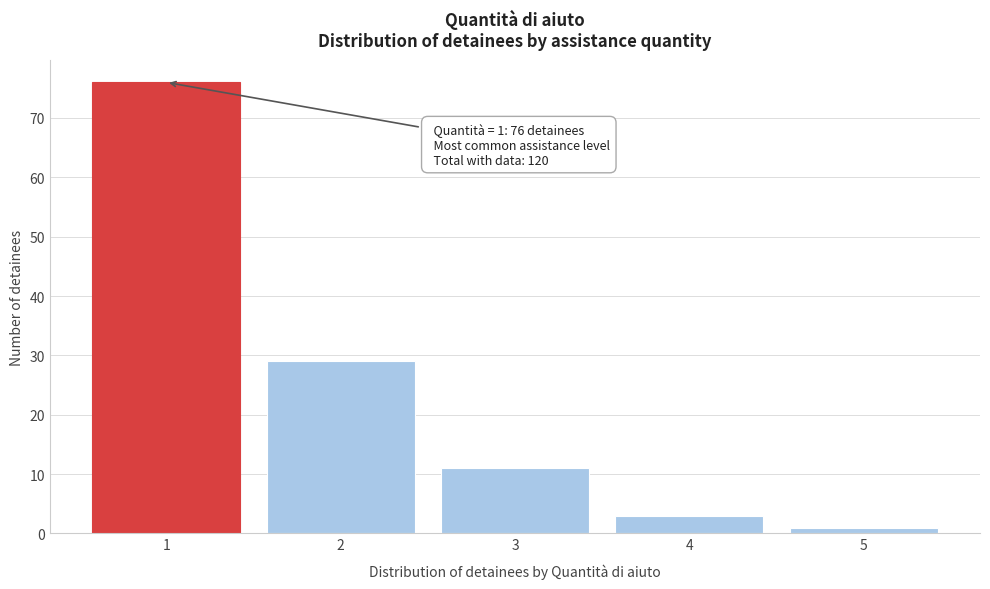

Reading right to left, list all the values displayed in this chart.

1	3	11	29	76